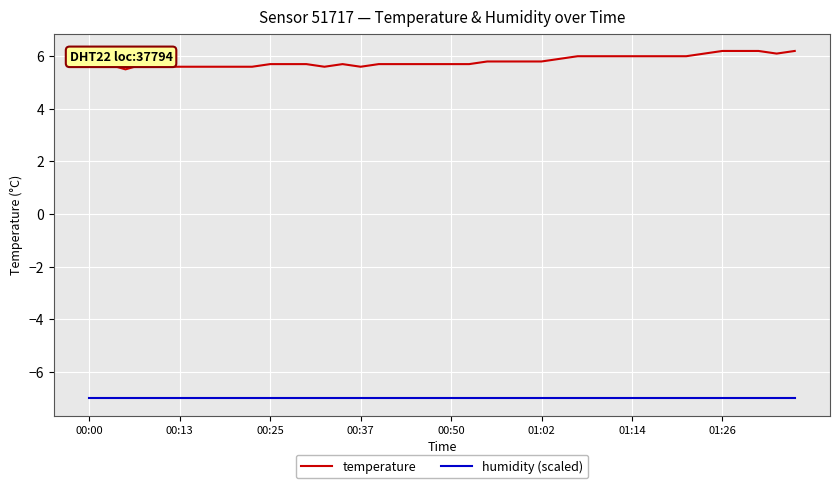

Which series has the largest range (max minus min)?

temperature